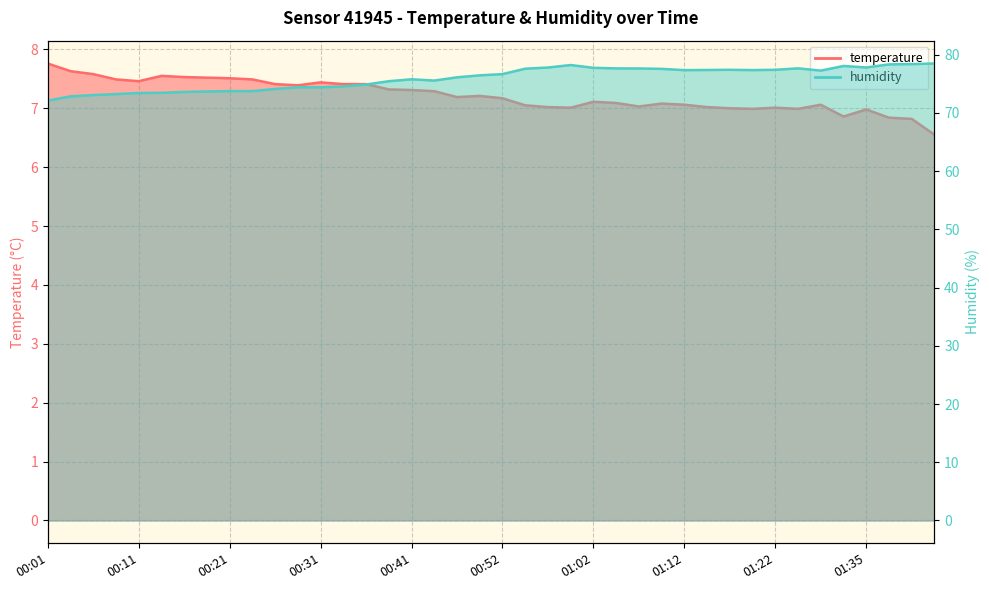

The temperature series shows 7.5 at 00:11. True or false?

True